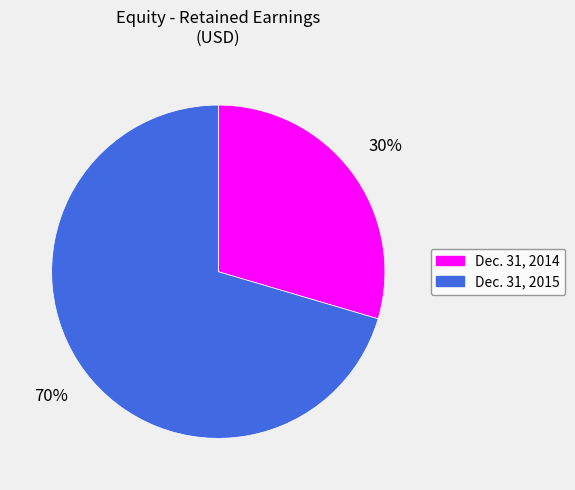

How many segments does this pie chart have?

2